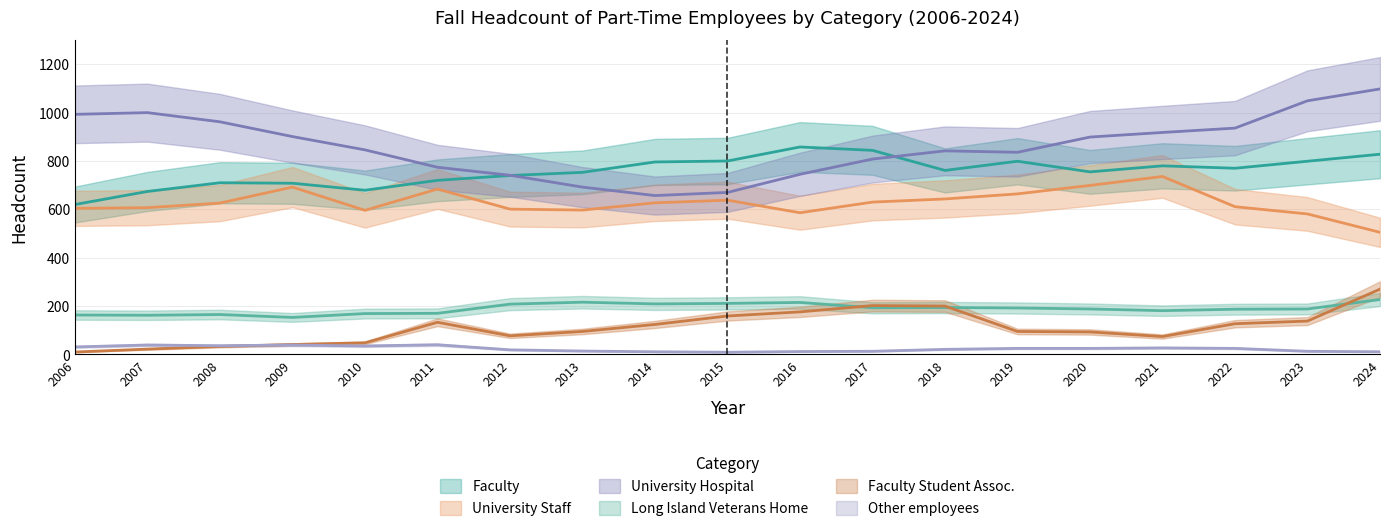

The value of Faculty at 2023 is 1330. True or false?

False